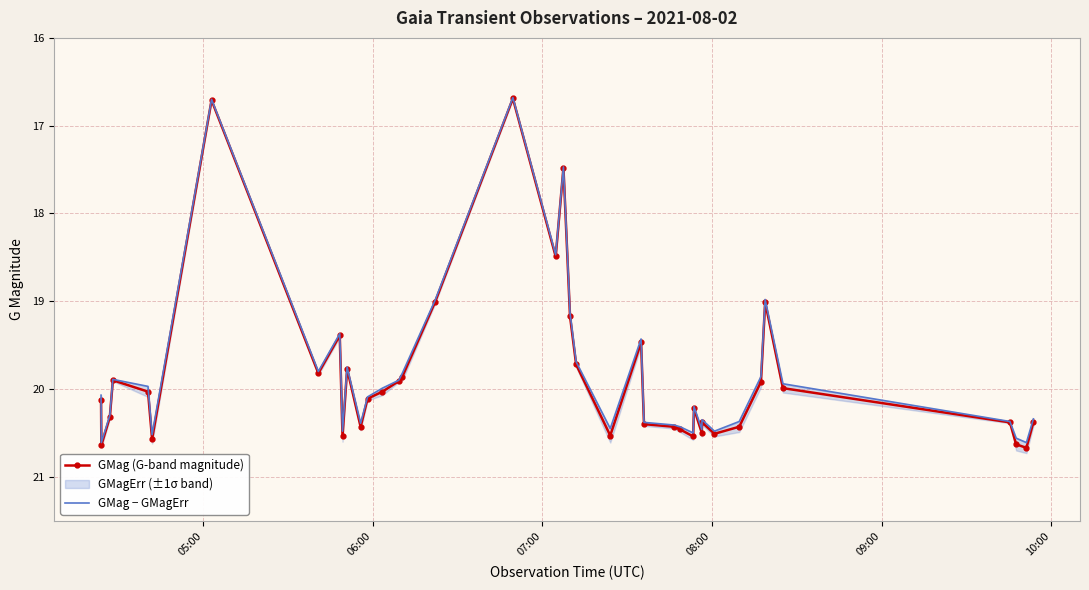

What is the minimum value for GMag (G-band magnitude)?

16.7